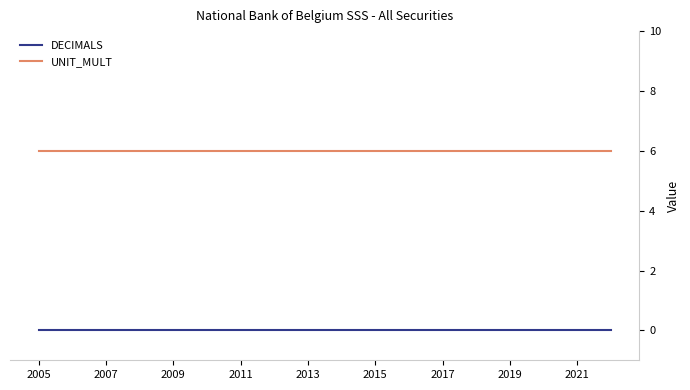

True or false: UNIT_MULT and DECIMALS intersect in this chart.

False